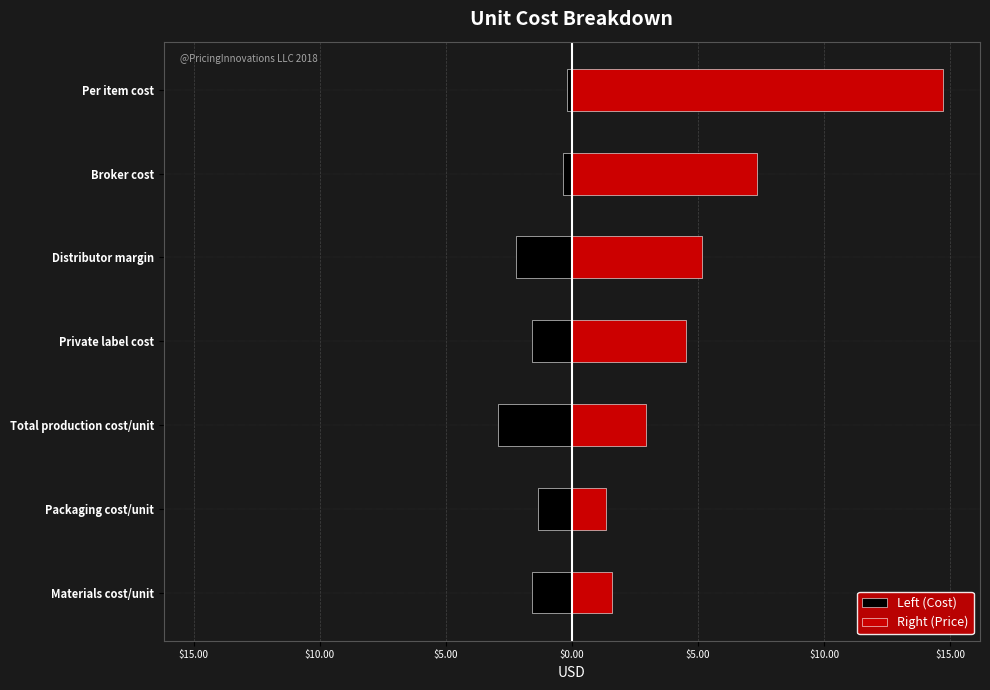

At Per item cost, list the series in order from largest to smallest.

Right (Price), Left (Cost)